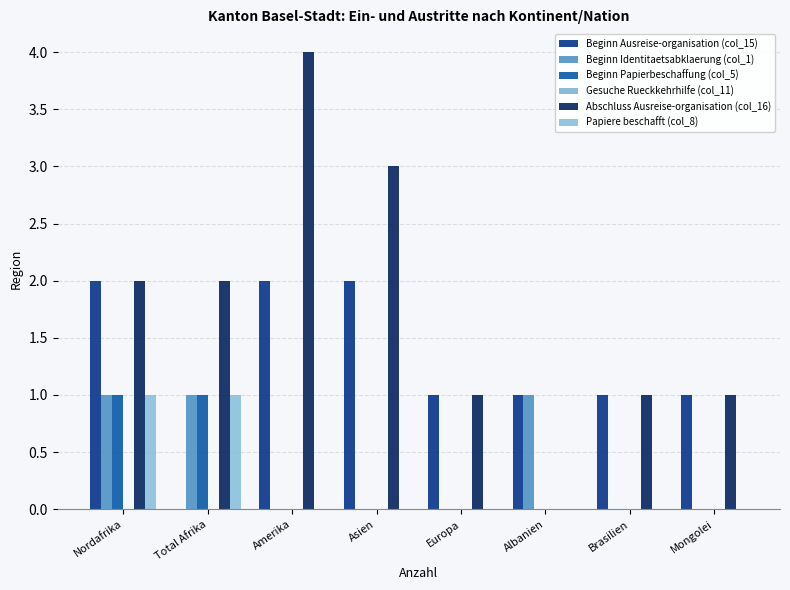

How many distinct data groups are displayed?

5